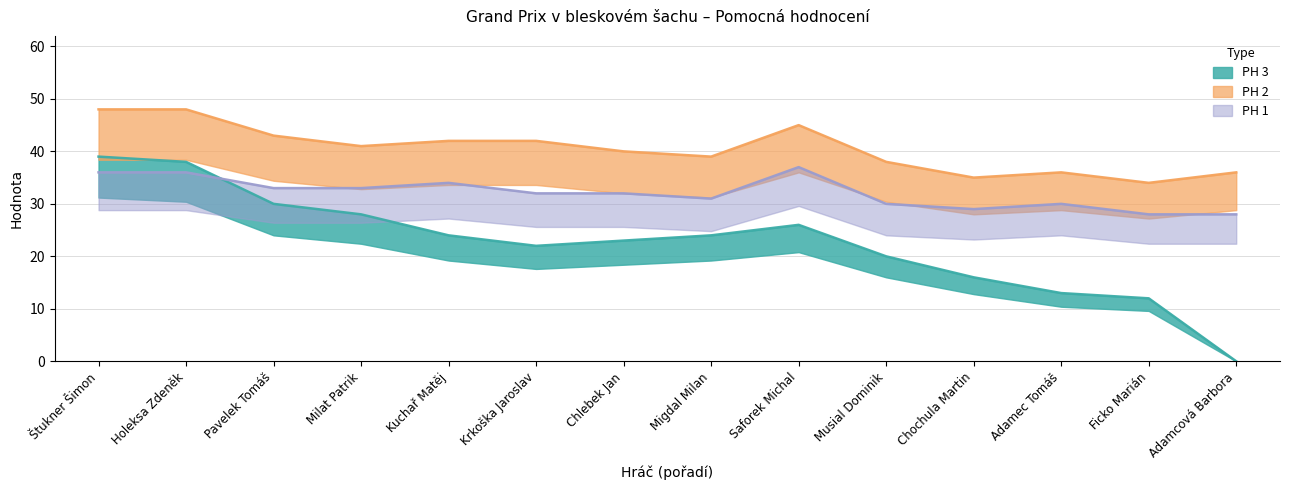

True or false: PH 3 and PH 2 intersect in this chart.

False